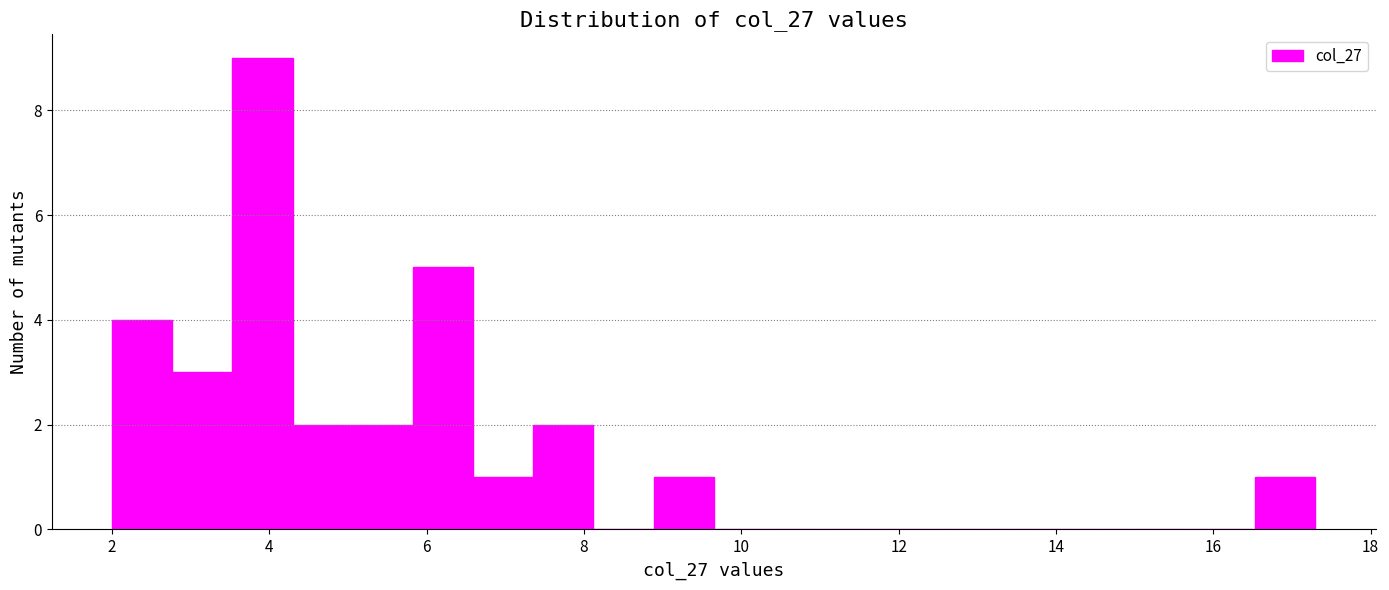

Read against the x-axis, roughly where is the centre of the tallest bar?

4.0